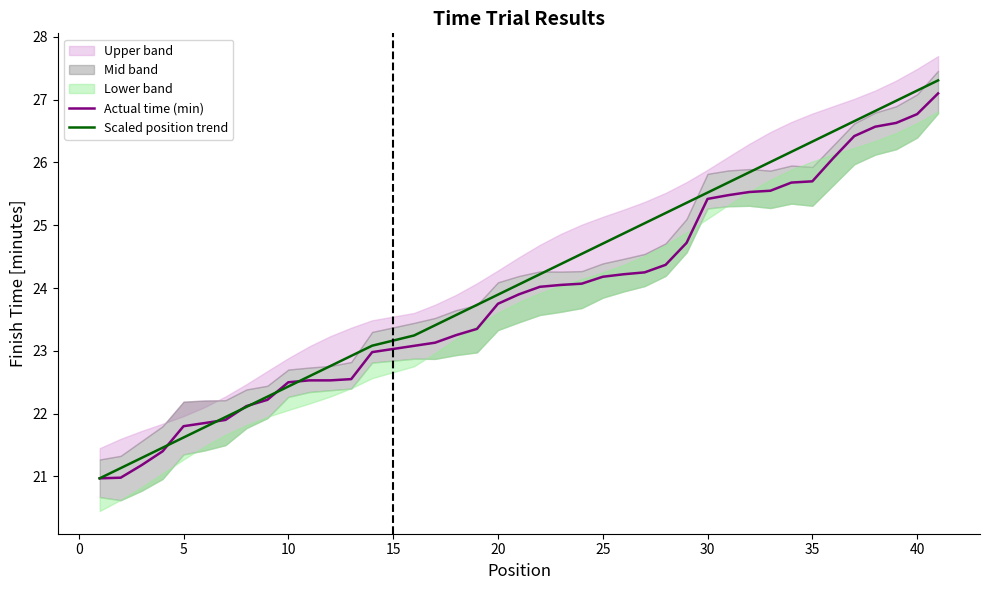

Is it true that Actual time (min) equals 43.8 at 34?

False